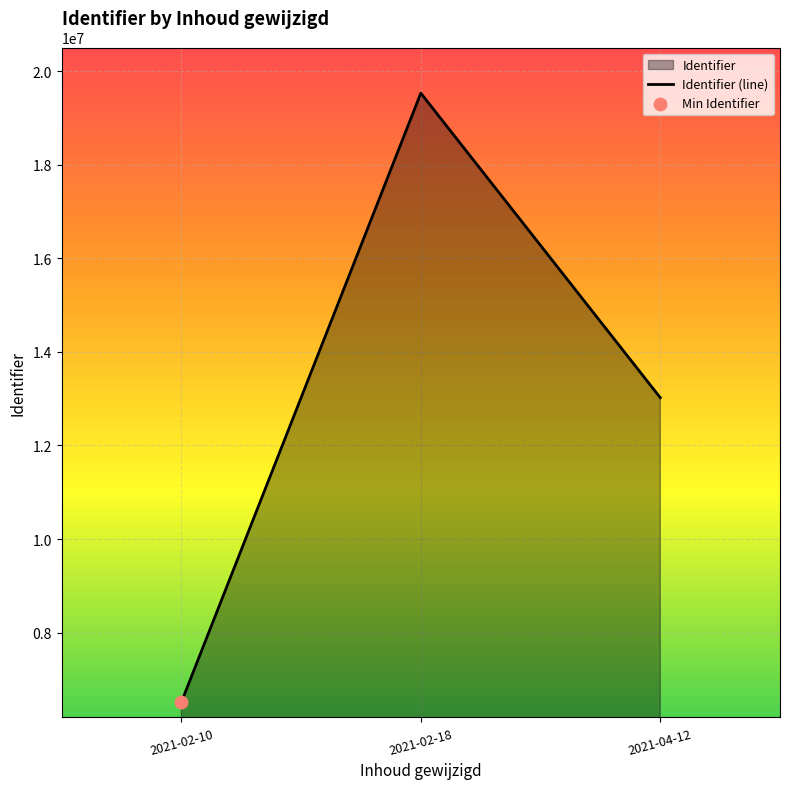

Which has a higher value, 2021-02-10 or 2021-04-12?

2021-04-12